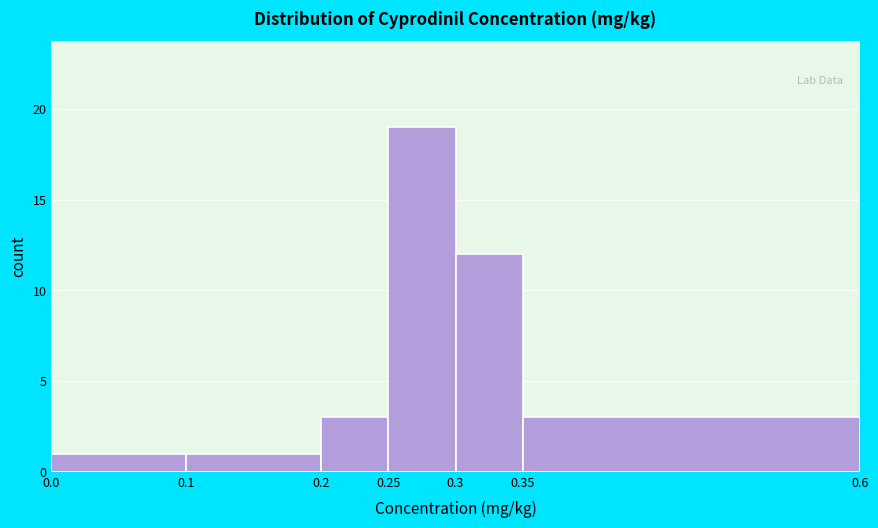

What is the height of the bar covering 0.35 to 0.6 on the x-axis? The values are not printed on the chart, so give them approximately, as read against the axis.

3